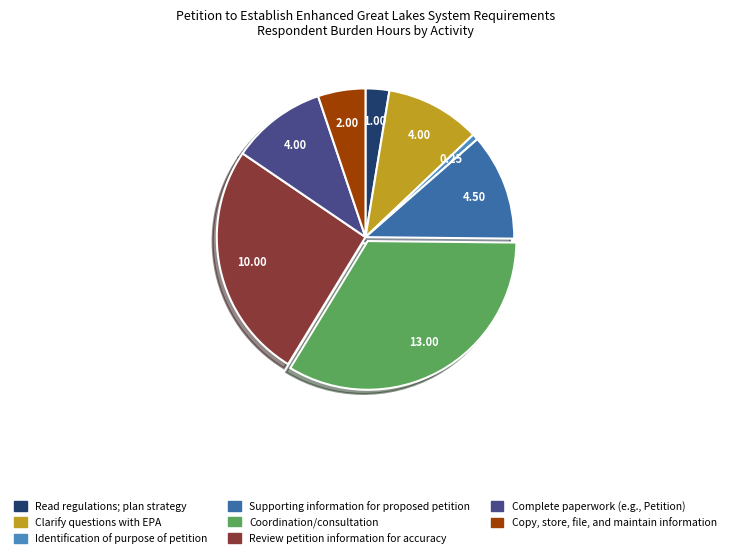

Which slice is the largest?

Coordination/consultation